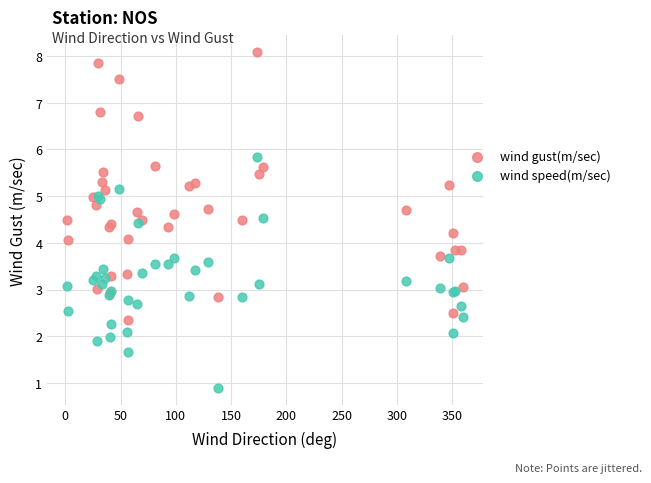

Which series contains the lowest Y value?

wind speed(m/sec)